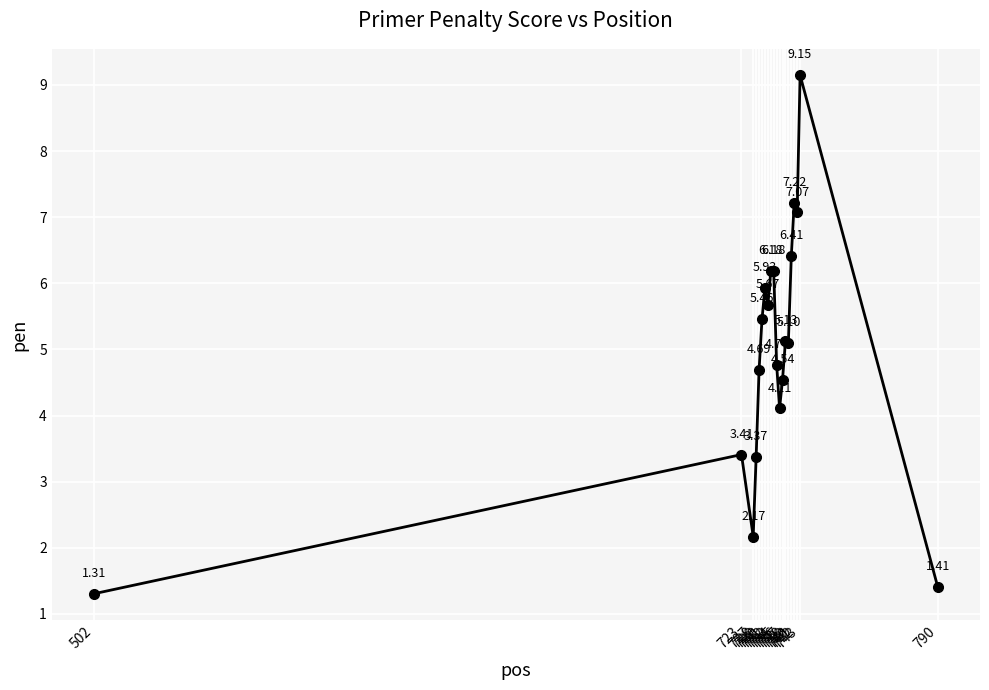

What is the minimum value shown in the chart?

1.3